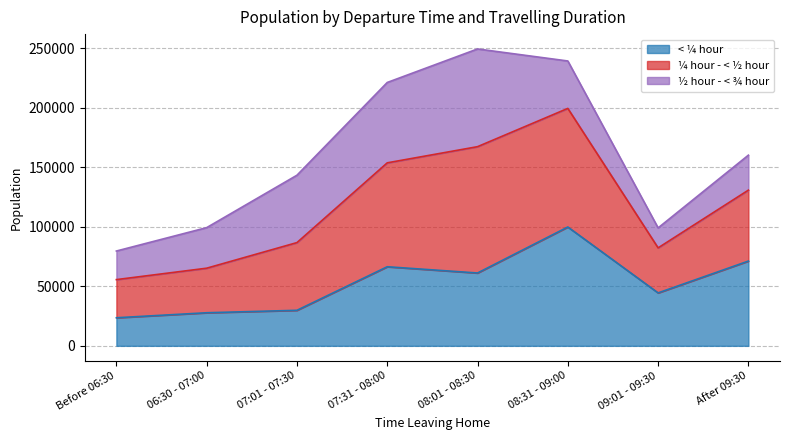

The value of < ¼ hour at 06:30 - 07:00 is 41904. True or false?

False